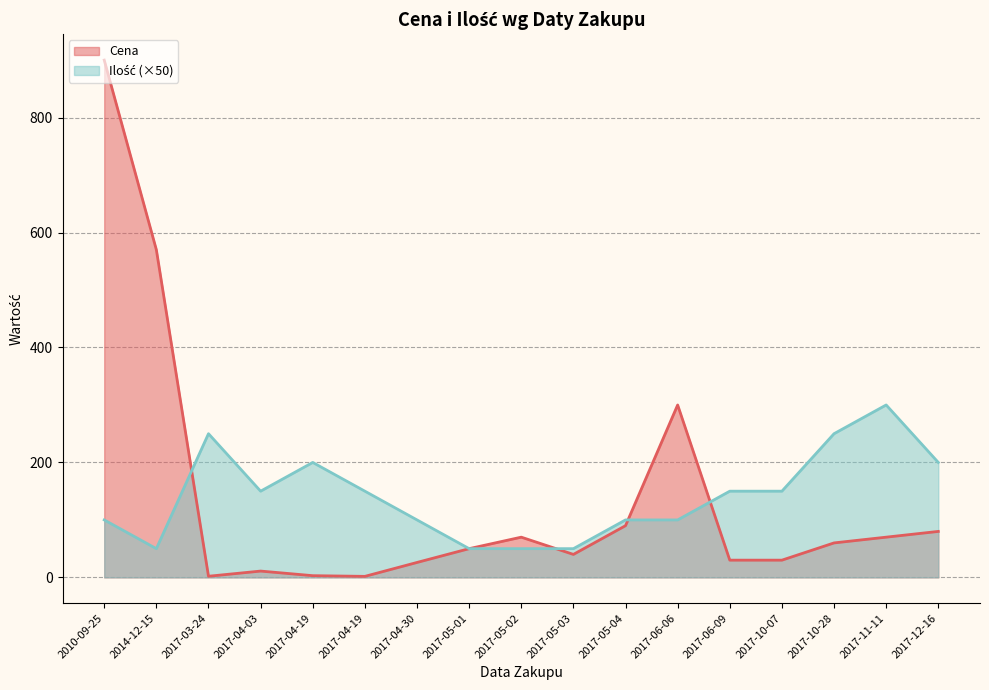

Reading right to left, what are all the values shown in this chart?

Cena: 80.0	70.0	60.0	30.0	30.0	300.0	90.0	40.0	70.0	50.0	26.0	1.8	3.0	11.0	2.0	570.0	900.0
Ilość: 200.0	300.0	250.0	150.0	150.0	100.0	100.0	50.0	50.0	50.0	100.0	150.0	200.0	150.0	250.0	50.0	100.0